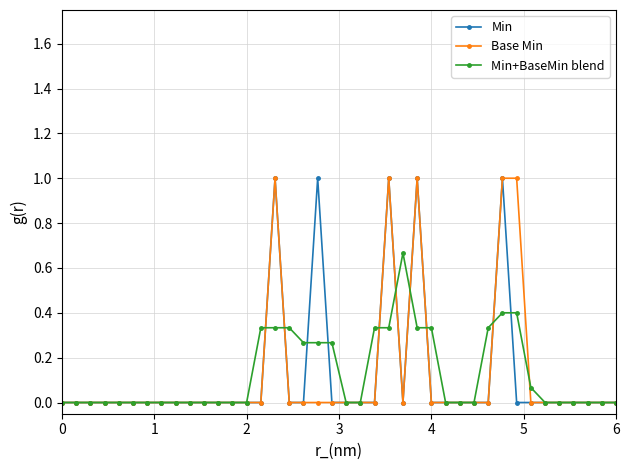

True or false: Base Min has more than 1 interior local peaks.

True